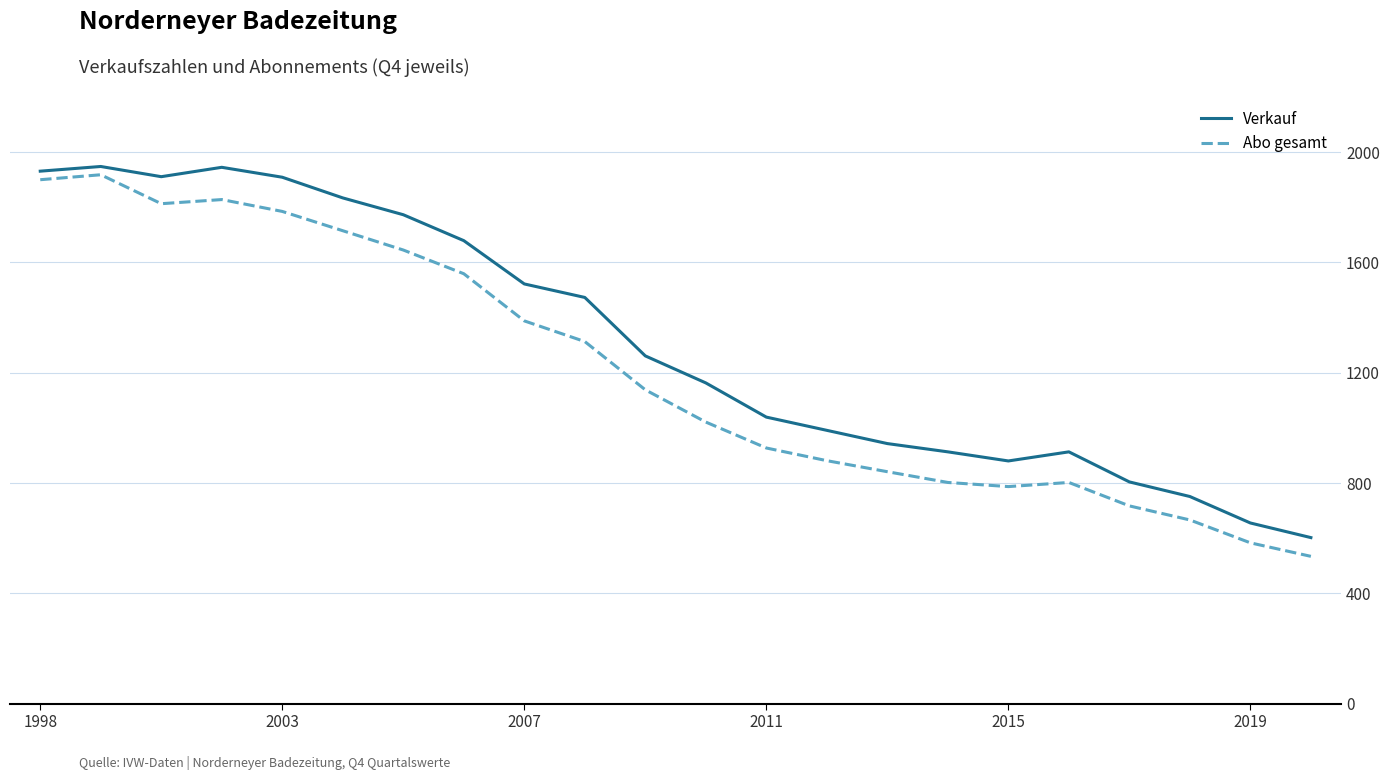

What is the average value of the Verkauf series?

1311